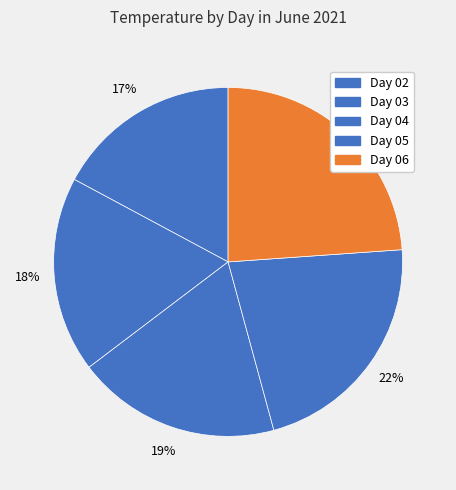

Rank the categories by value from highest to lowest.

06, 05, 04, 03, 02